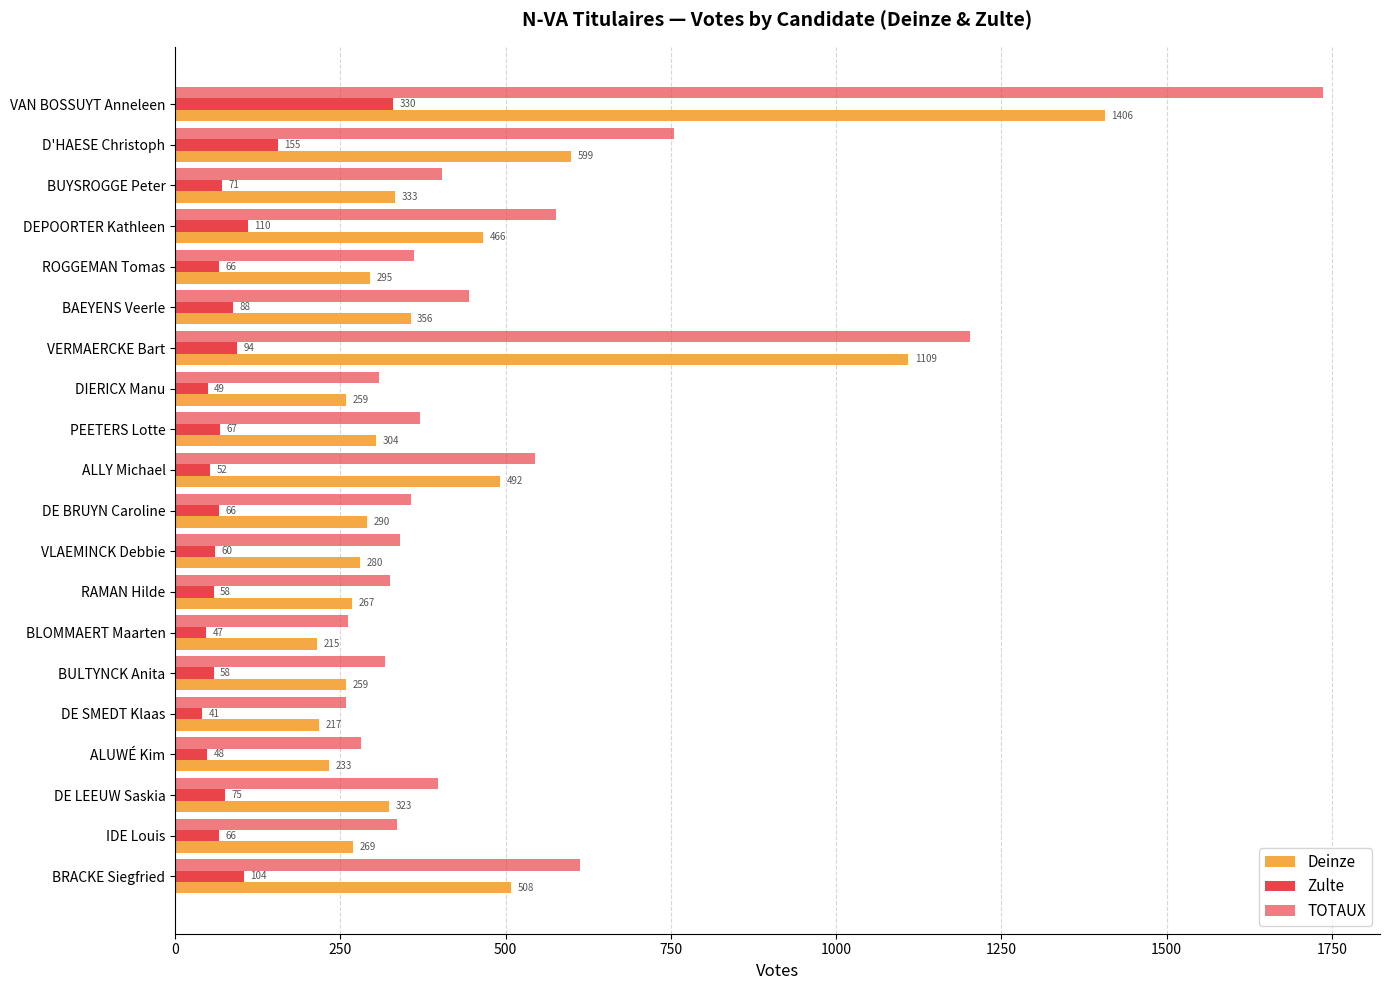

Count the number of data series in this chart.

3